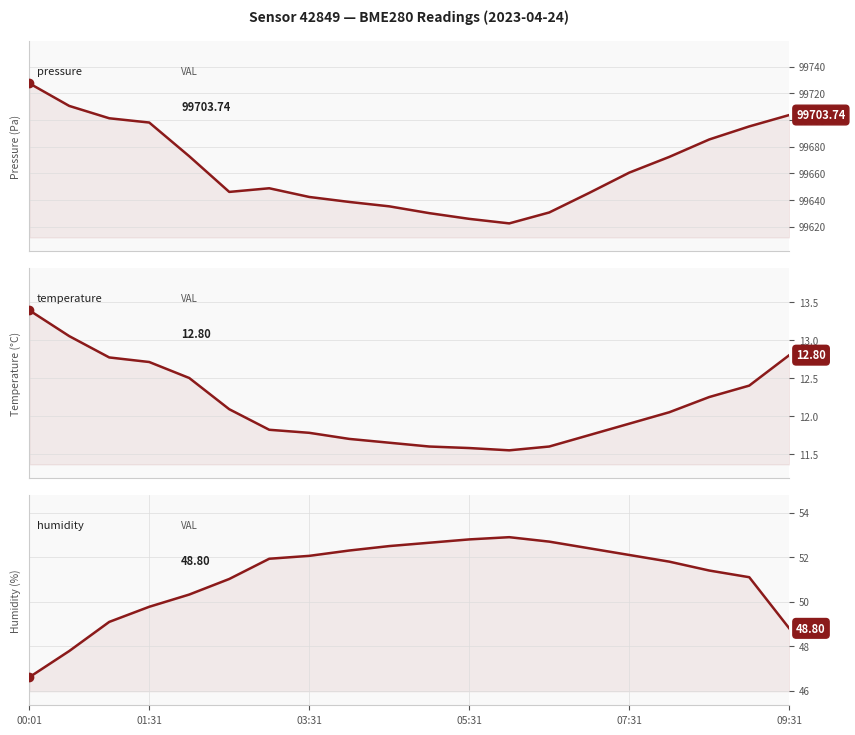

True or false: temperature and pressure cross at least once.

False